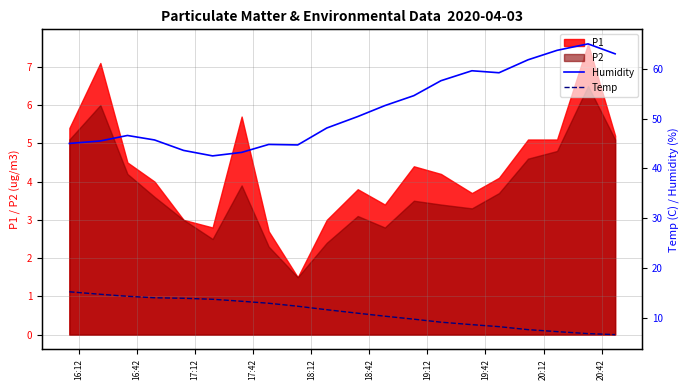

What is the highest value of the P2 series?

6.5